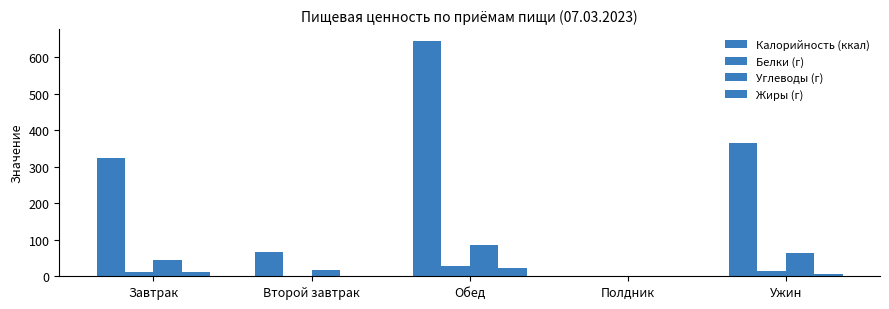

How many distinct data groups are displayed?

4